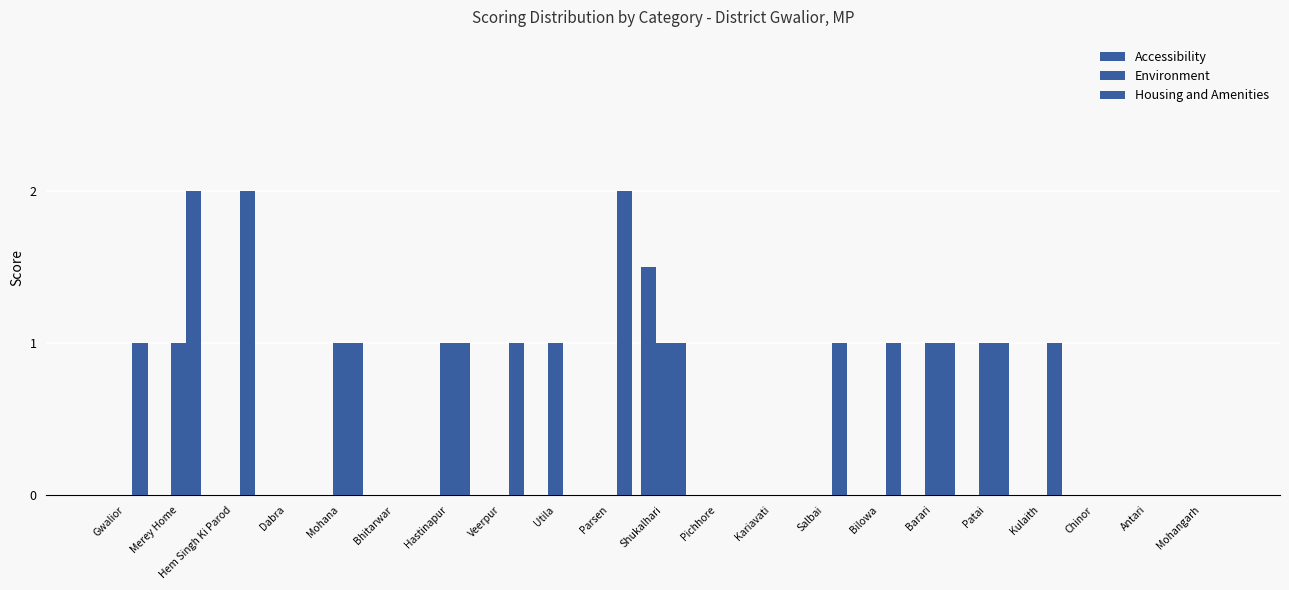

Rank the categories by Housing and Amenities value from highest to lowest.

Merey Home, Hem Singh Ki Parod, Parsen, Gwalior, Mohana, Hastinapur, Veerpur, Shukalhari, Salbai, Bilowa, Barari, Patai, Kulaith, Dabra, Bhitarwar, Utila, Pichhore, Kariavati, Chinor, Antari, Mohangarh